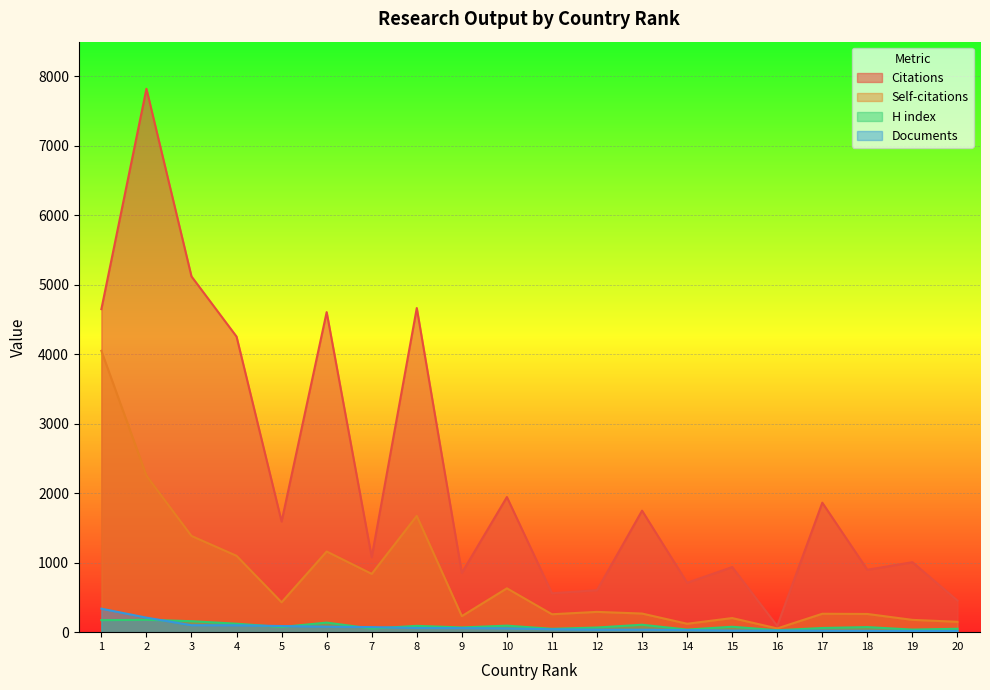

Where is the first local minimum for Citations?

5